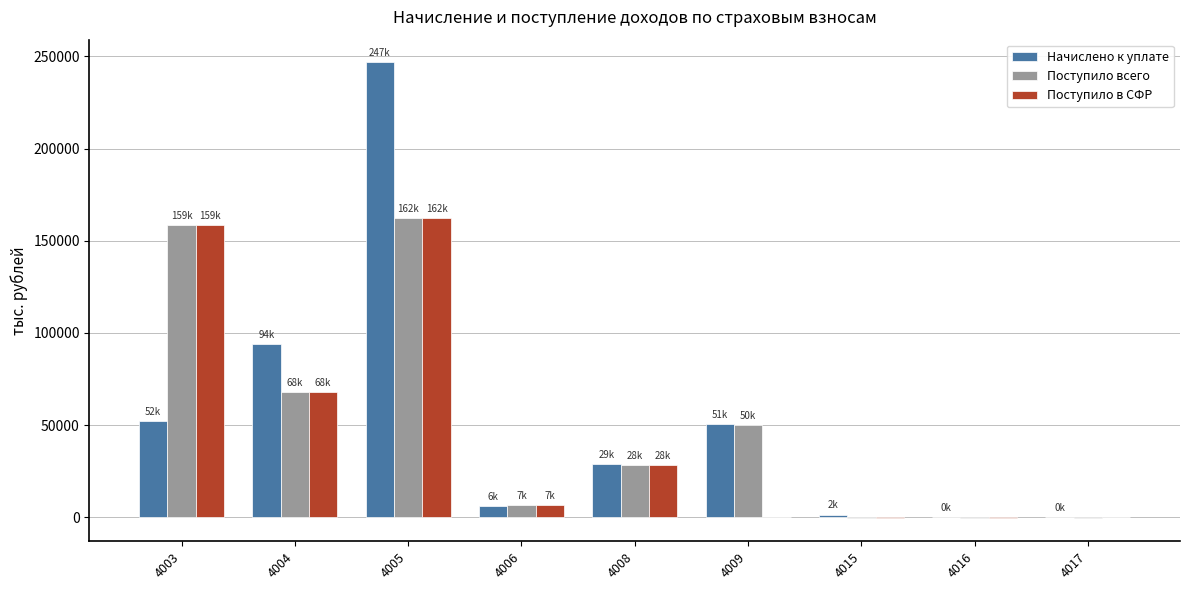

Which series has the largest range (max minus min)?

Начислено к уплате